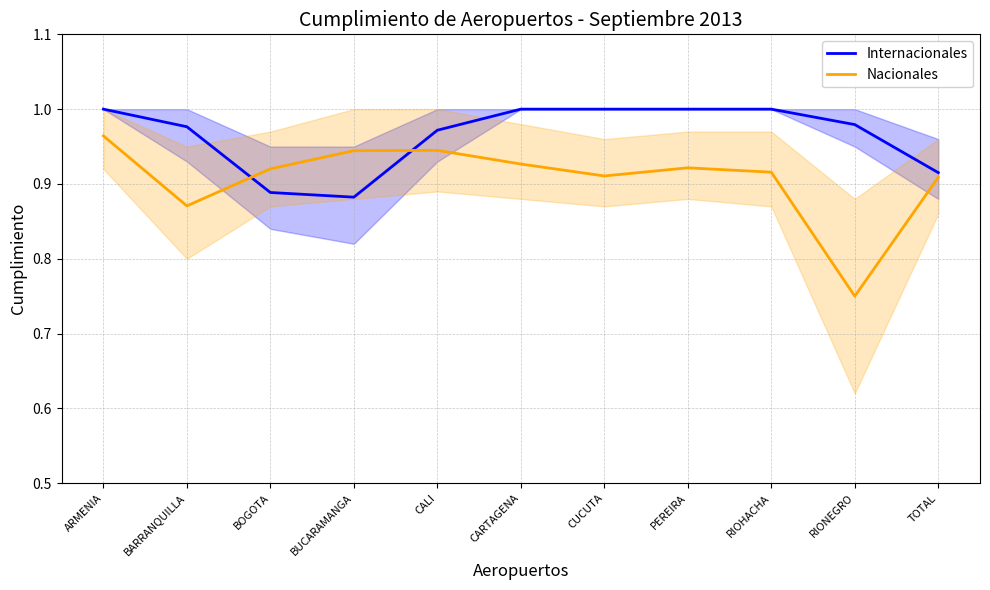

Reading left to right, transcribe all the data shown in this chart.

Internacionales: ARMENIA=1.0	BARRANQUILLA=1.0	BOGOTA=0.9	BUCARAMANGA=0.9	CALI=1.0	CARTAGENA=1.0	CUCUTA=1.0	PEREIRA=1.0	RIOHACHA=1.0	RIONEGRO=1.0	TOTAL=0.9
Nacionales: ARMENIA=1.0	BARRANQUILLA=0.9	BOGOTA=0.9	BUCARAMANGA=0.9	CALI=0.9	CARTAGENA=0.9	CUCUTA=0.9	PEREIRA=0.9	RIOHACHA=0.9	RIONEGRO=0.8	TOTAL=0.9